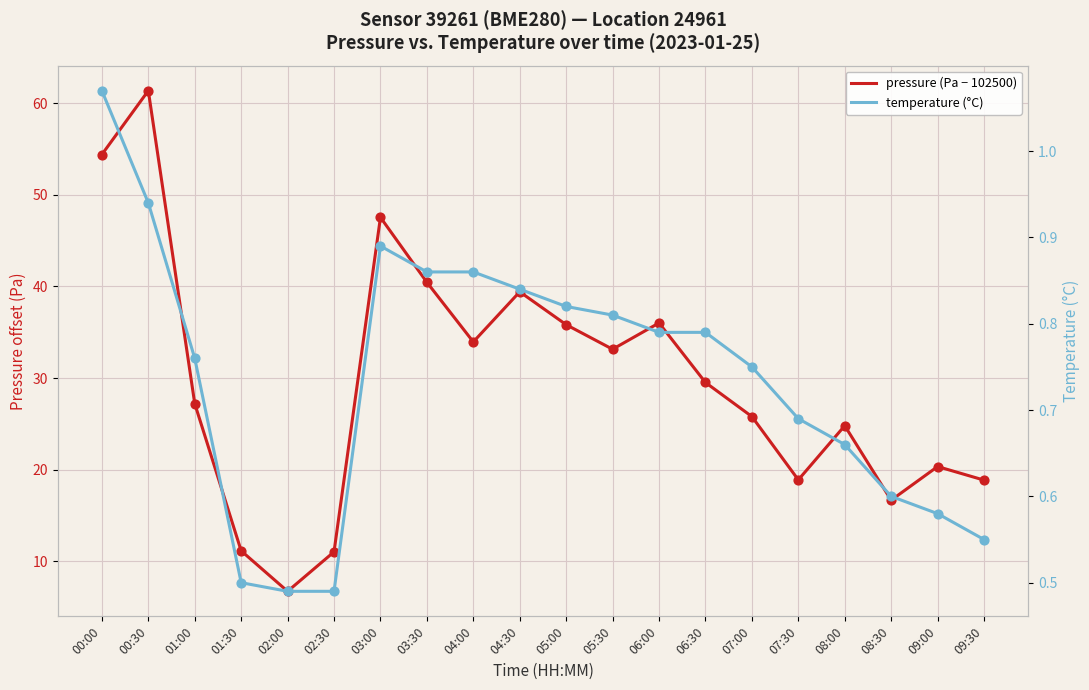

Is the value of pressure (Pa − 102500) at 04:00 greater than the value of temperature (°C) at 09:00?

Yes